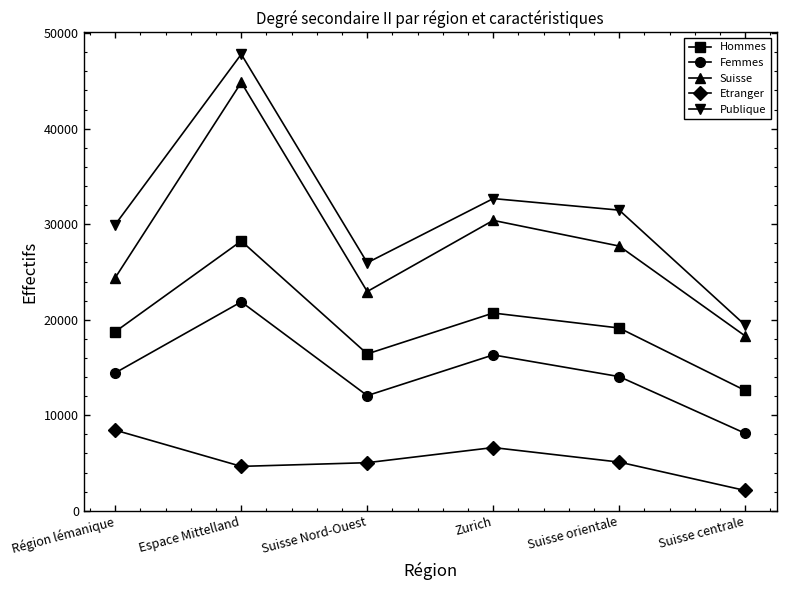

What is the total value across all series at Zurich?

106721